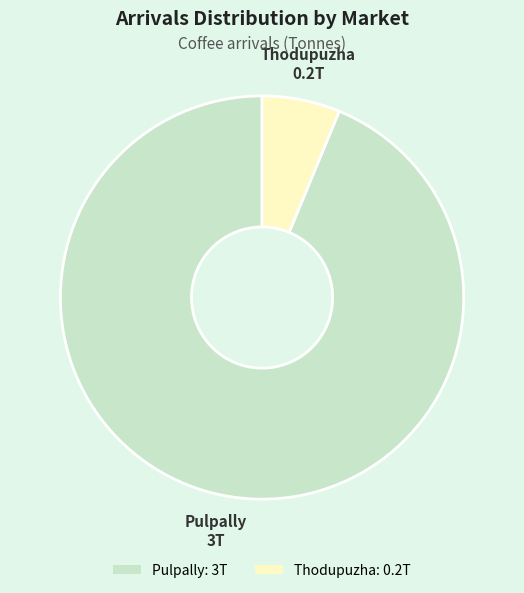

What is the largest slice in the pie chart?

Pulpally